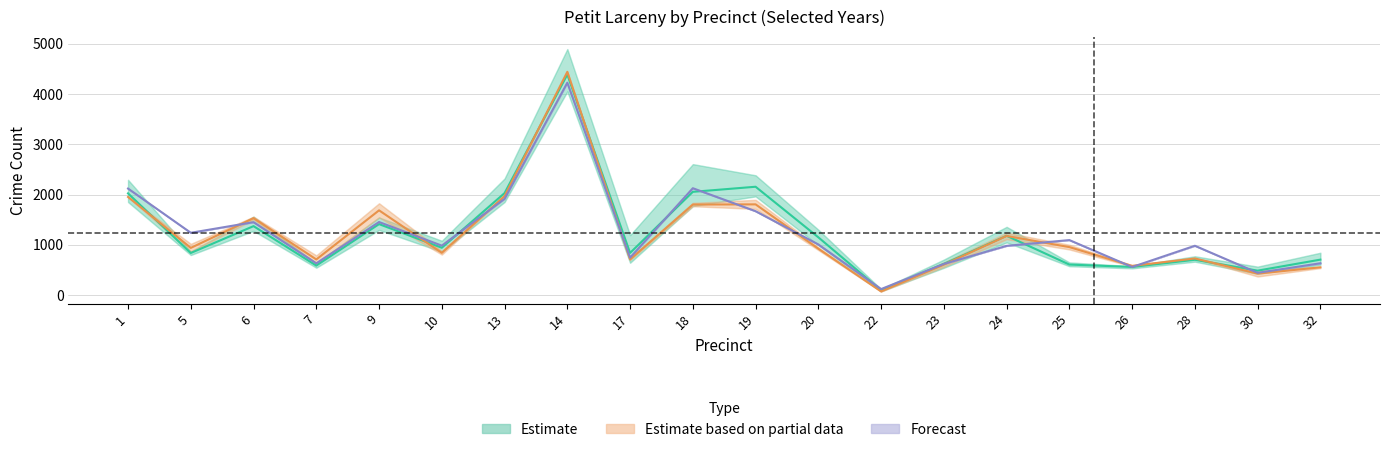

At which category is the sum across all series the highest?

14